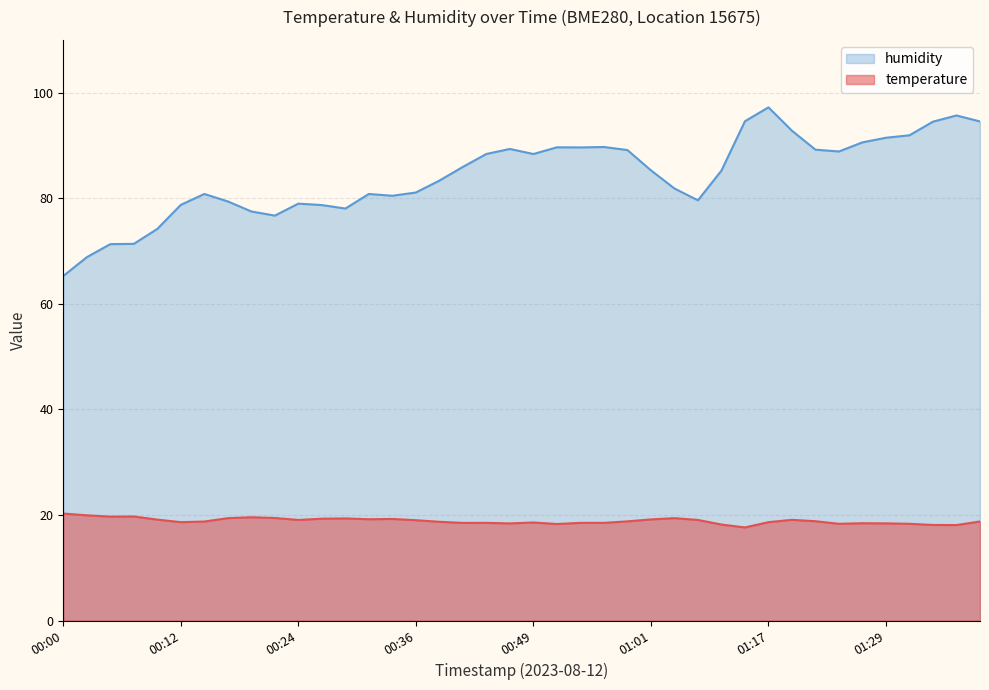

Which series changed the most between 10 and 21?

humidity